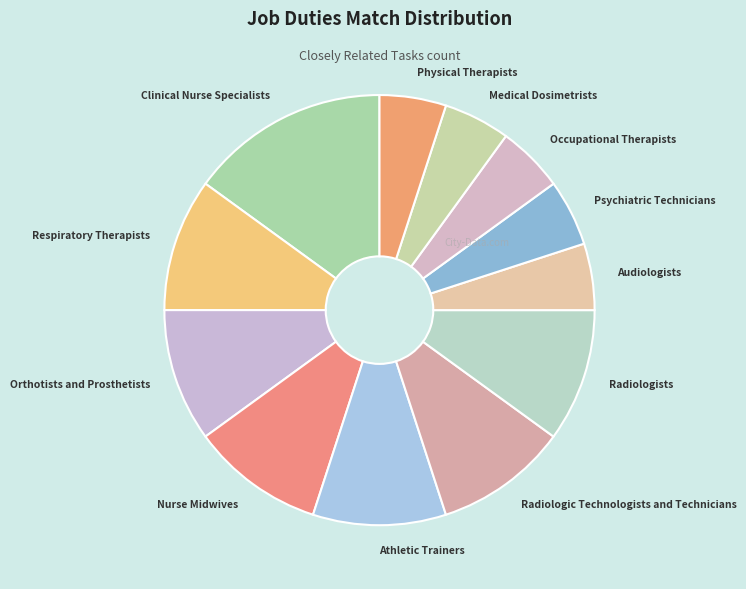

Which category has the biggest portion of the pie?

Clinical Nurse Specialists